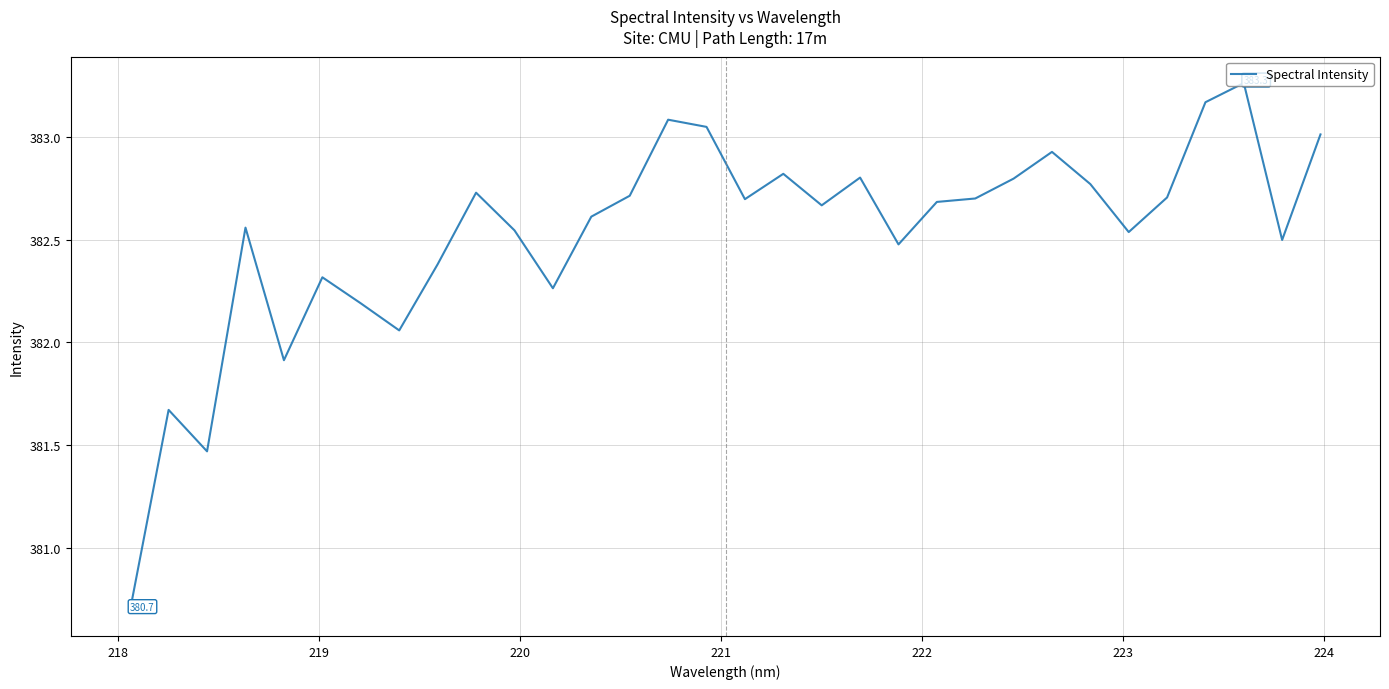

What is the minimum value shown in the chart?

380.7